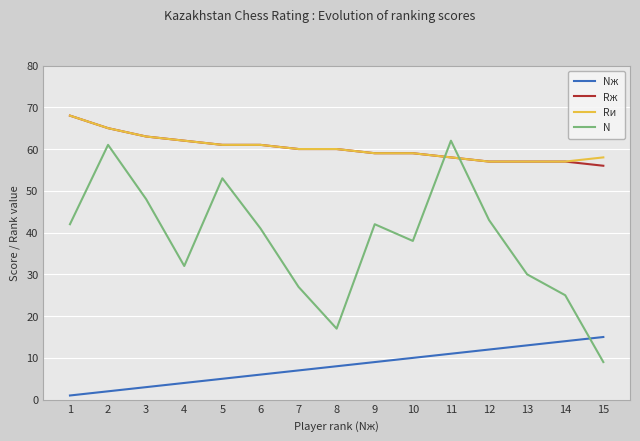

How many interior local peaks does the N series have?

4